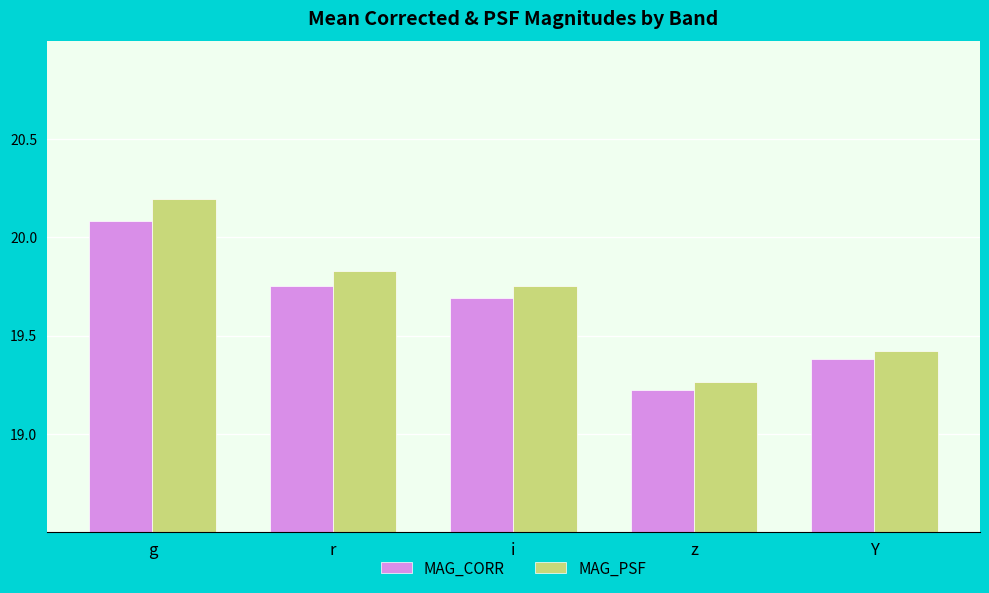

Is it true that MAG_PSF equals 29.6 at i?

False